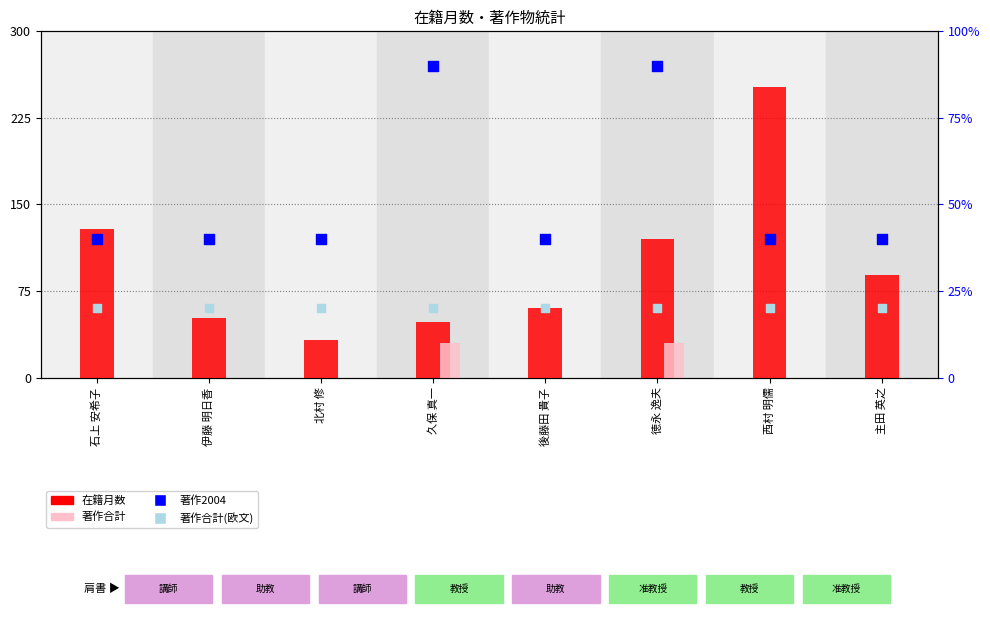

Is the value of 著作合計(欧文) at 後藤田 貴子 greater than the value of 著作合計 at 西村 明儒?

Yes